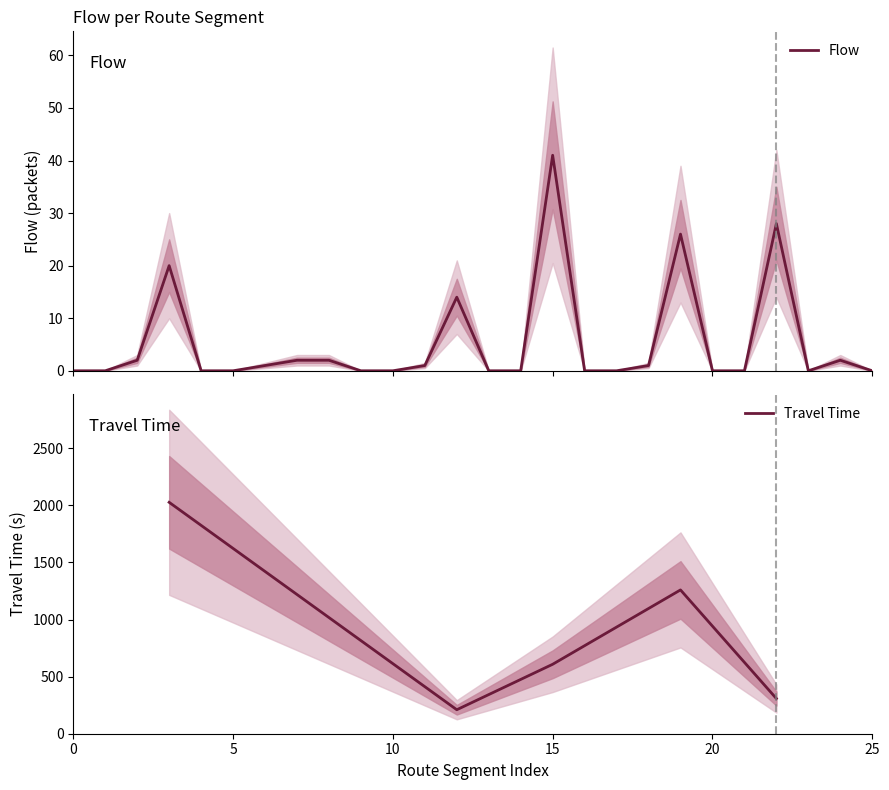

True or false: the data shows 0 at 0.

True